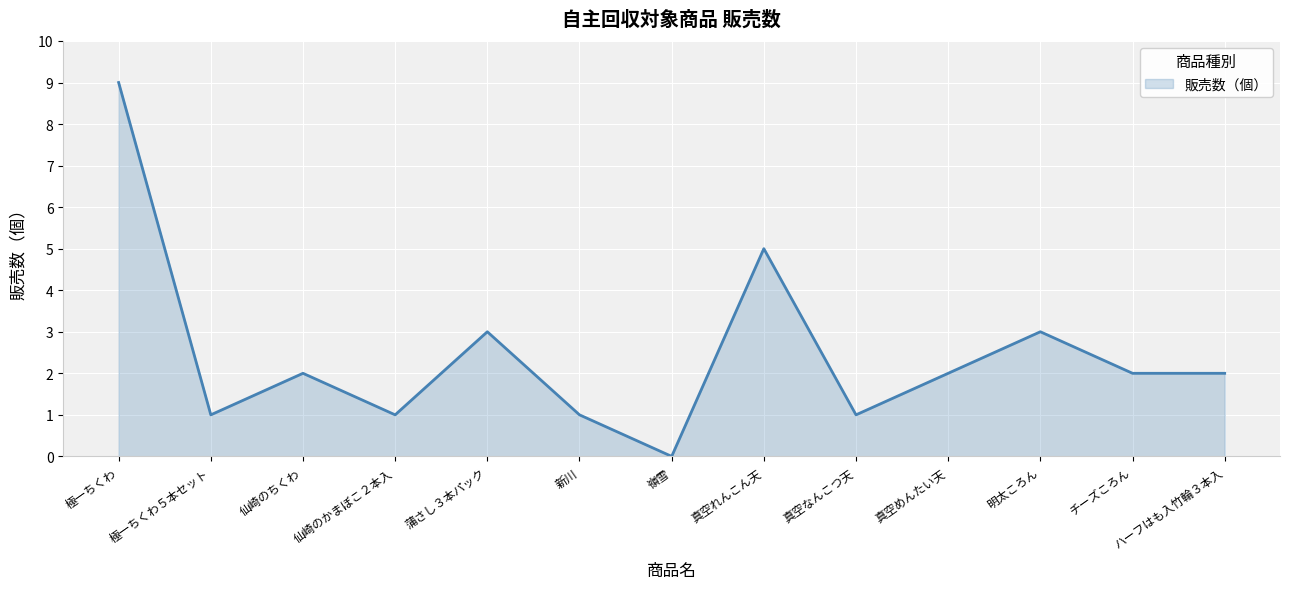

What is the difference between the second highest and minimum values?

5